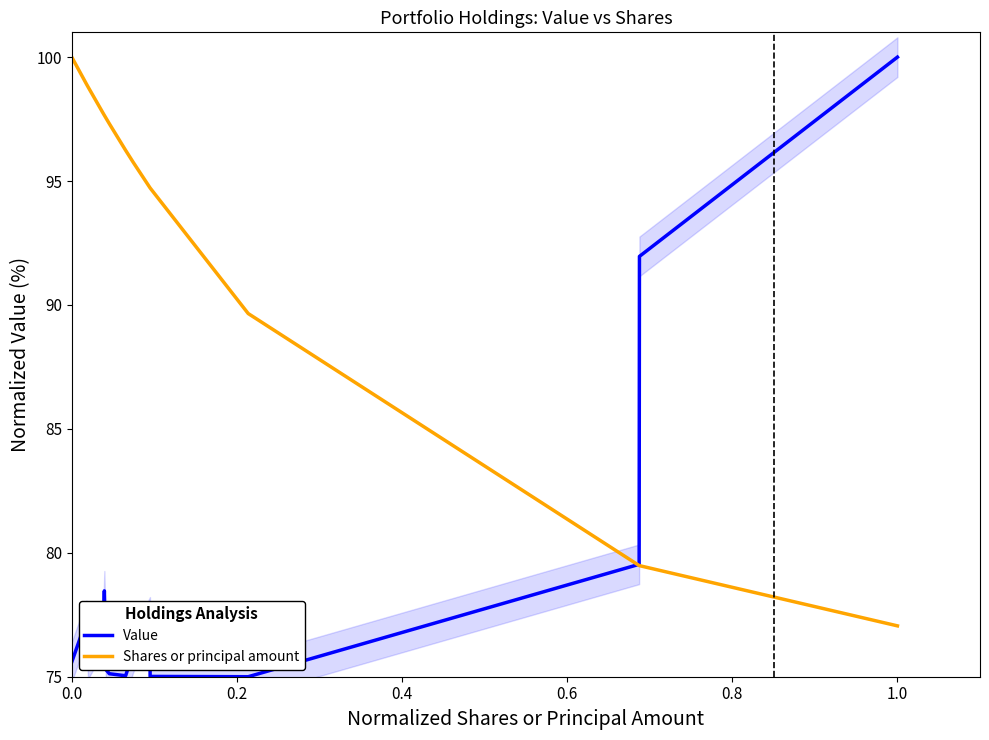

What is the lowest value of the Shares or principal amount series?

77.1